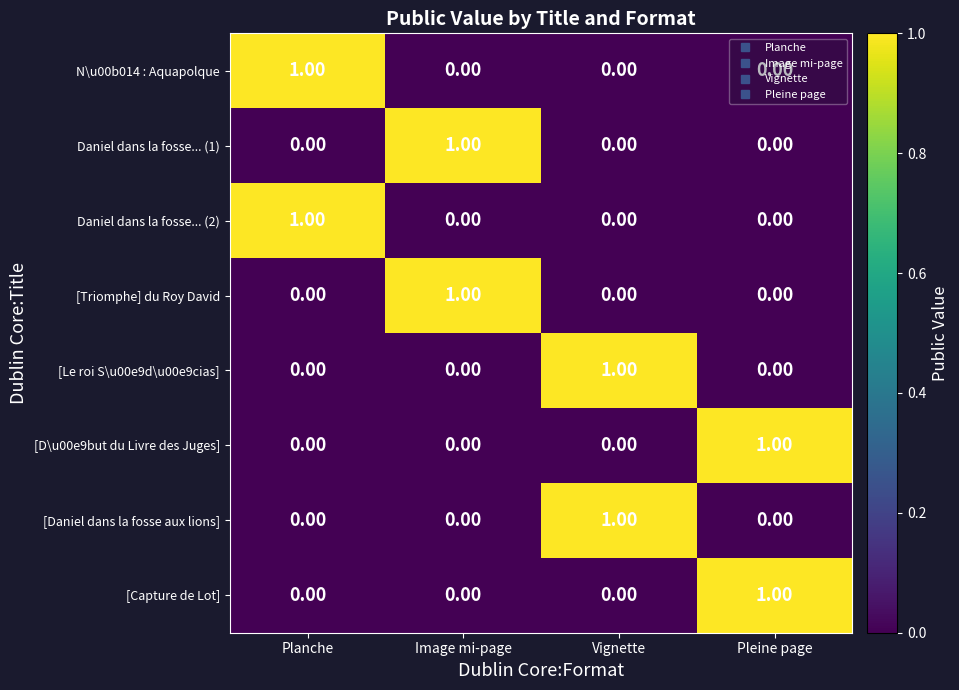

At how many categories does at least one series exceed 0?

4